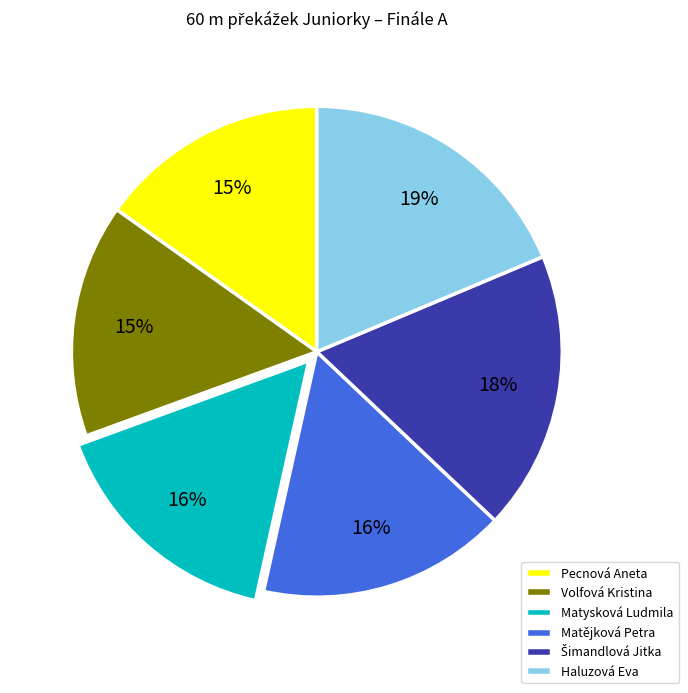

How many segments does this pie chart have?

6